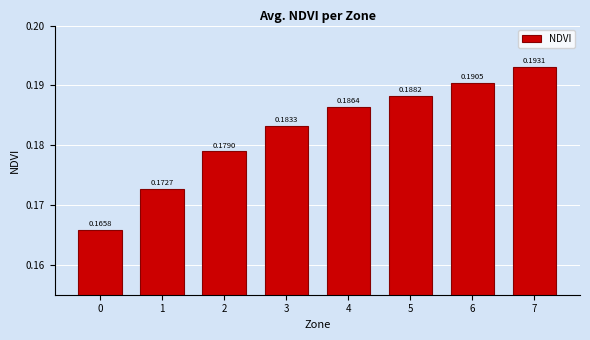

Rank the categories by value from highest to lowest.

7, 6, 5, 4, 3, 2, 1, 0